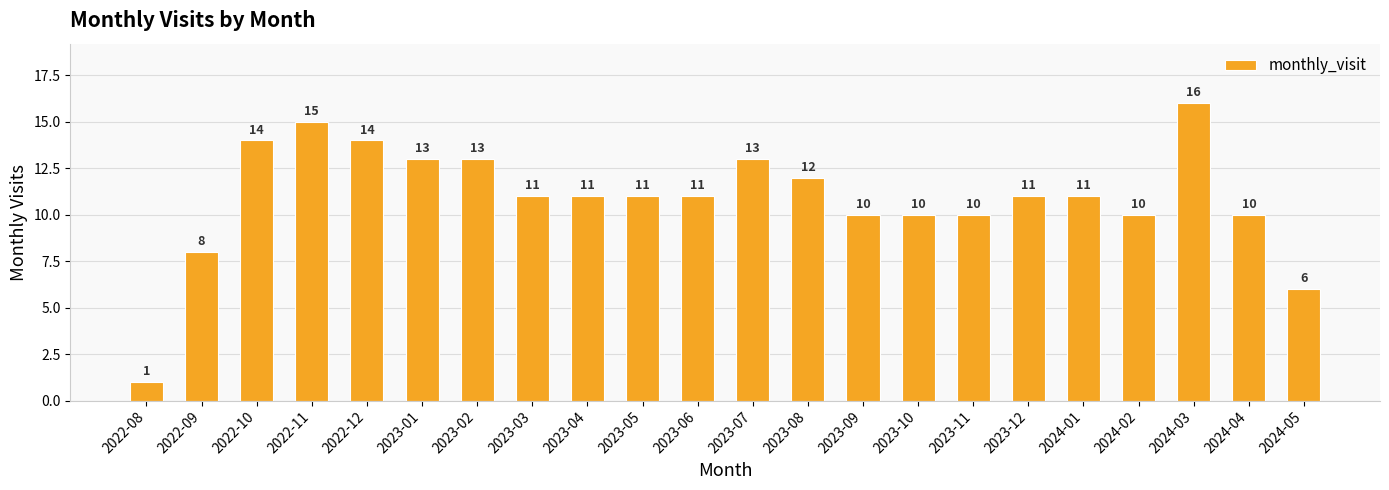

True or false: the data shows 10 at 2023-11.

True